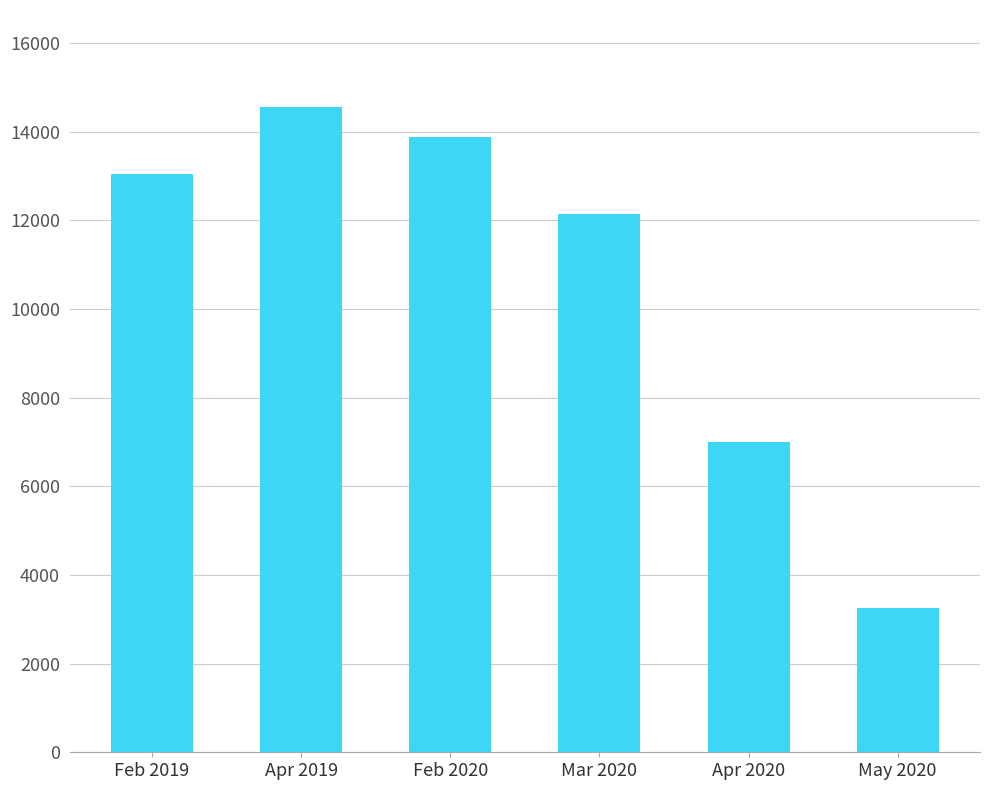

Count the number of data series in this chart.

1